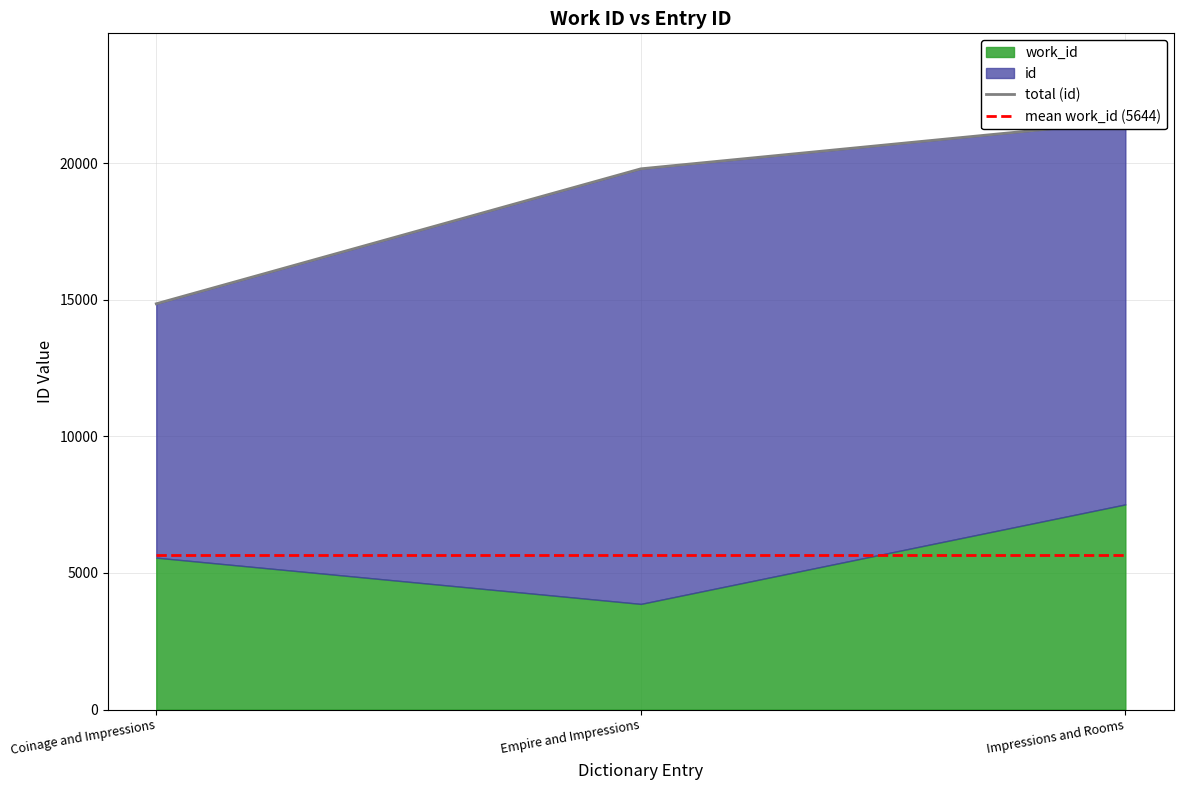

What is the highest value of the mean work_id (5644) series?

5644.7